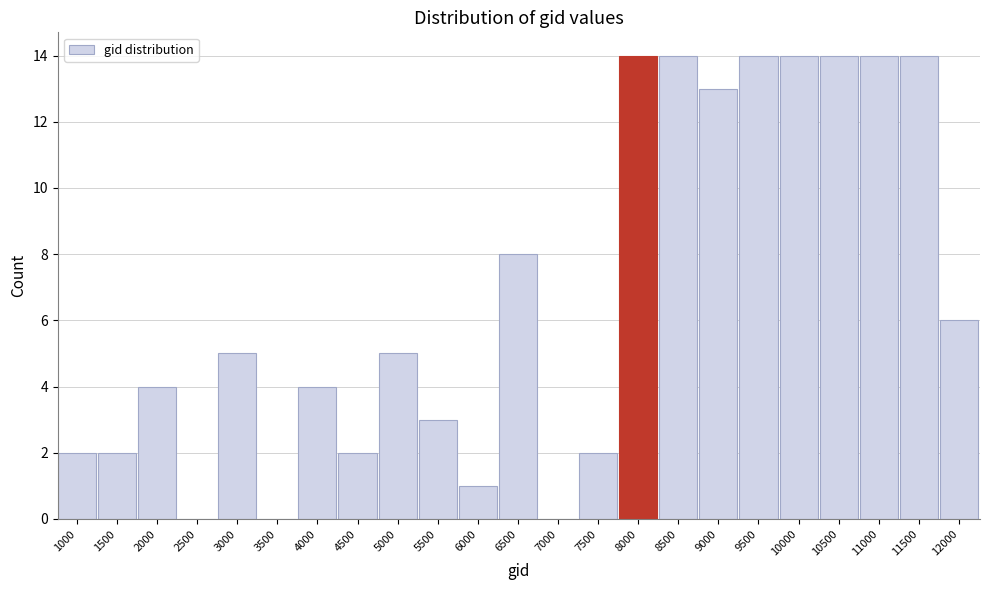

Reading left to right, list all the values displayed in this chart.

1000=2	1500=2	2000=4	2500=0	3000=5	3500=0	4000=4	4500=2	5000=5	5500=3	6000=1	6500=8	7000=0	7500=2	8000=14	8500=14	9000=13	9500=14	10000=14	10500=14	11000=14	11500=14	12000=6